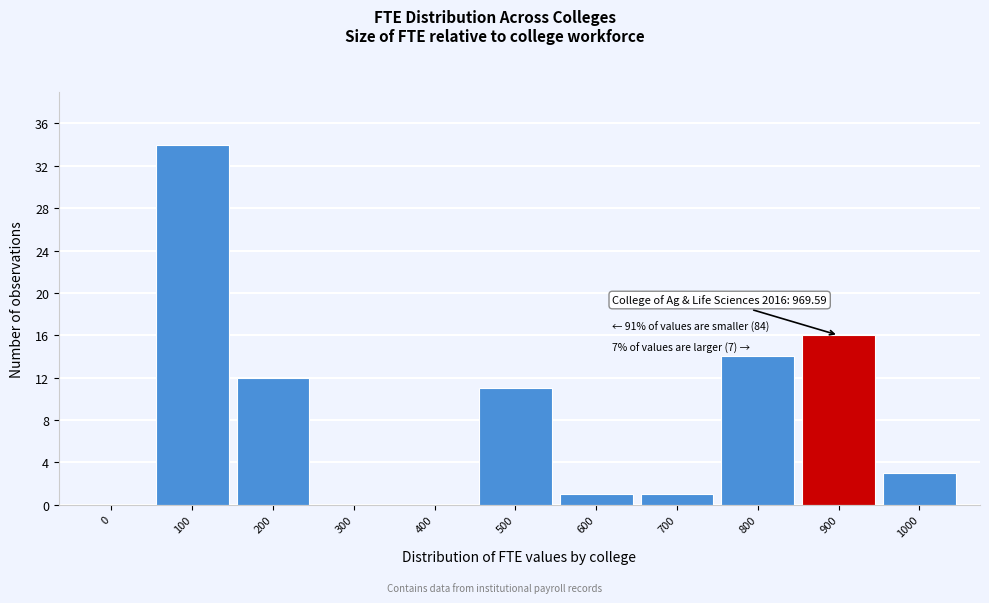

Reading right to left, transcribe all the data shown in this chart.

1000=3	900=16	800=14	700=1	600=1	500=11	400=0	300=0	200=12	100=34	0=0